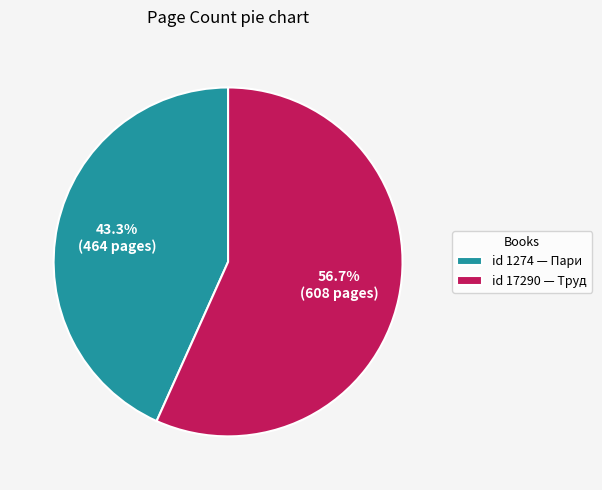

Rank the categories by value from highest to lowest.

id 17290 — Труд, id 1274 — Пари